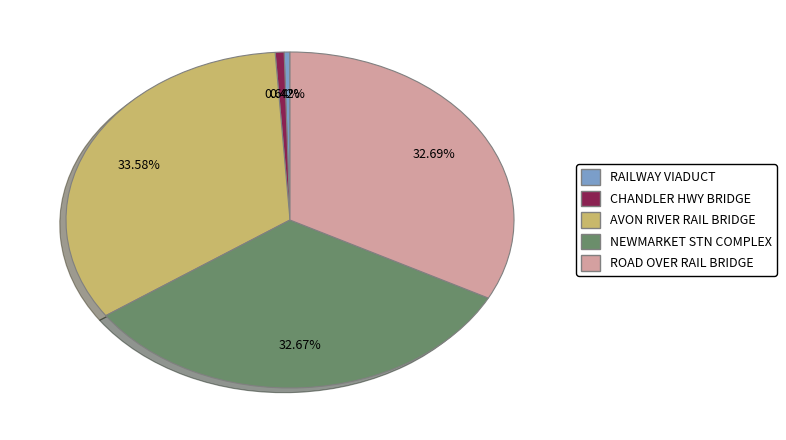

Is there any slice that represents more than half of the pie?

No